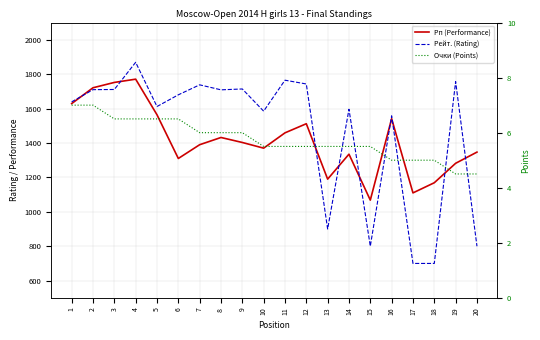

The Очки (Points) series shows 2.1 at 17. True or false?

False